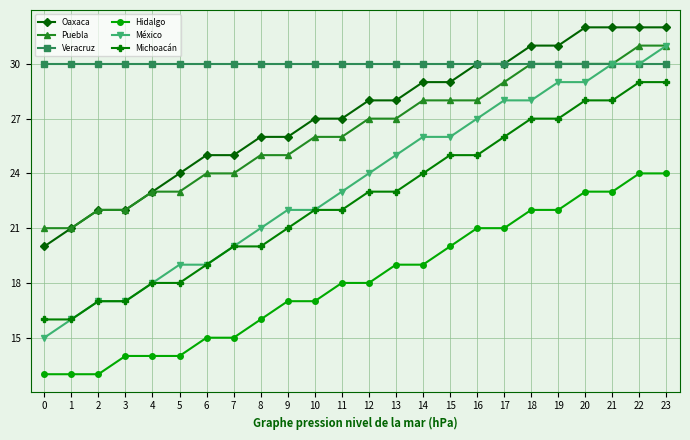

True or false: Oaxaca and México intersect in this chart.

False